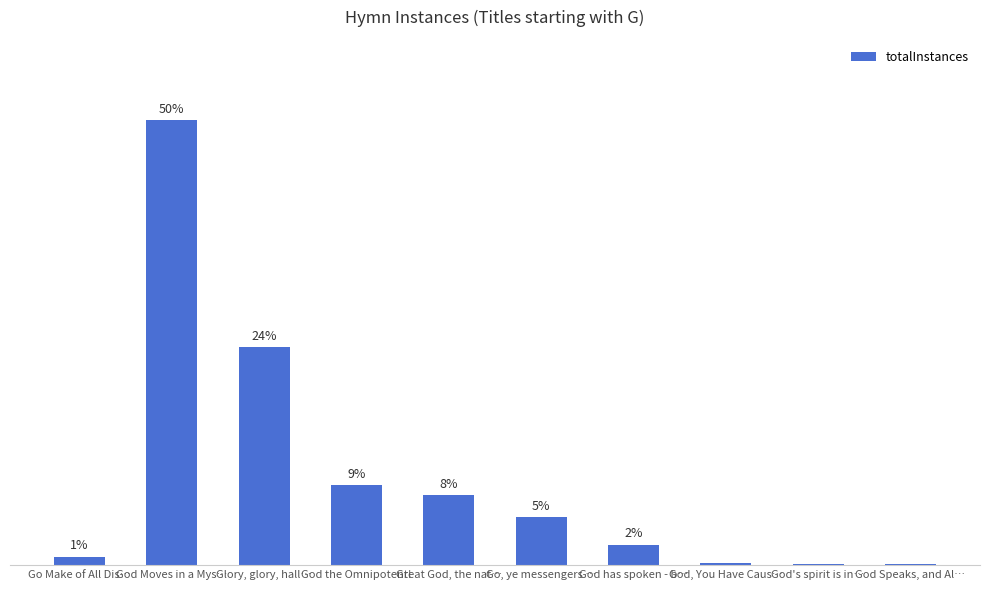

What position from the left is God, You Have Caus…?

8